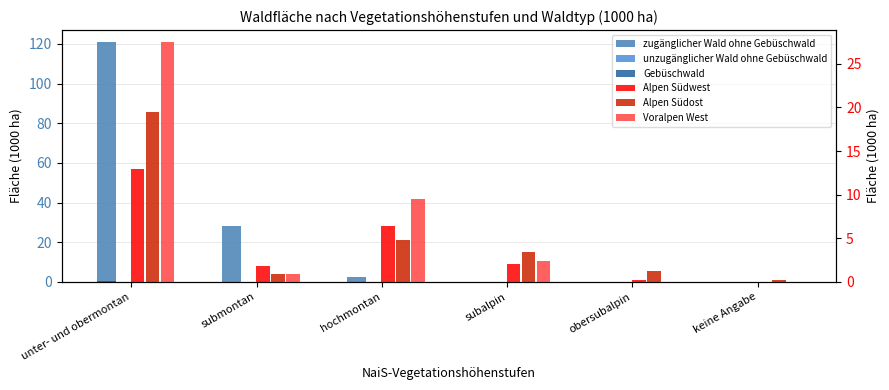

Rank the series at keine Angabe from highest to lowest value.

Alpen Südost, zugänglicher Wald ohne Gebüschwald, unzugänglicher Wald ohne Gebüschwald, Gebüschwald, Alpen Südwest, Voralpen West